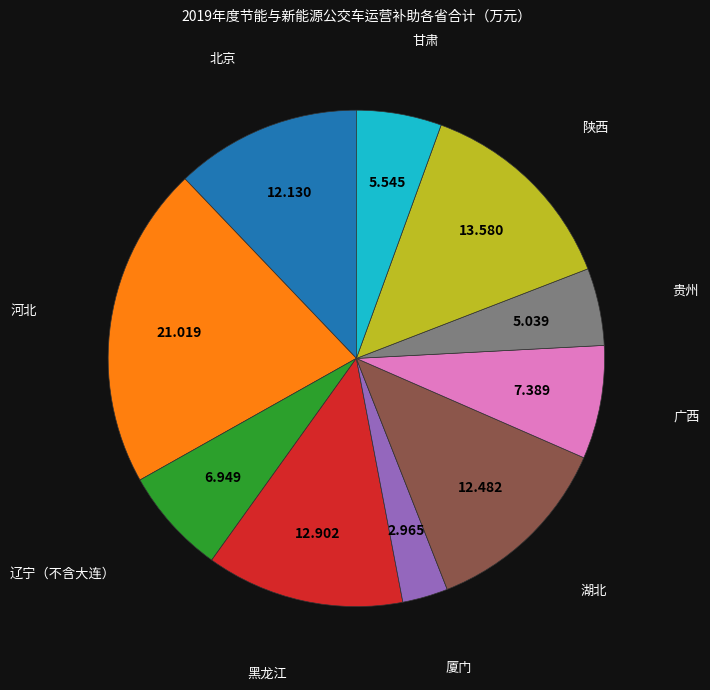

To the nearest percent, what is the average slice percentage?

10%